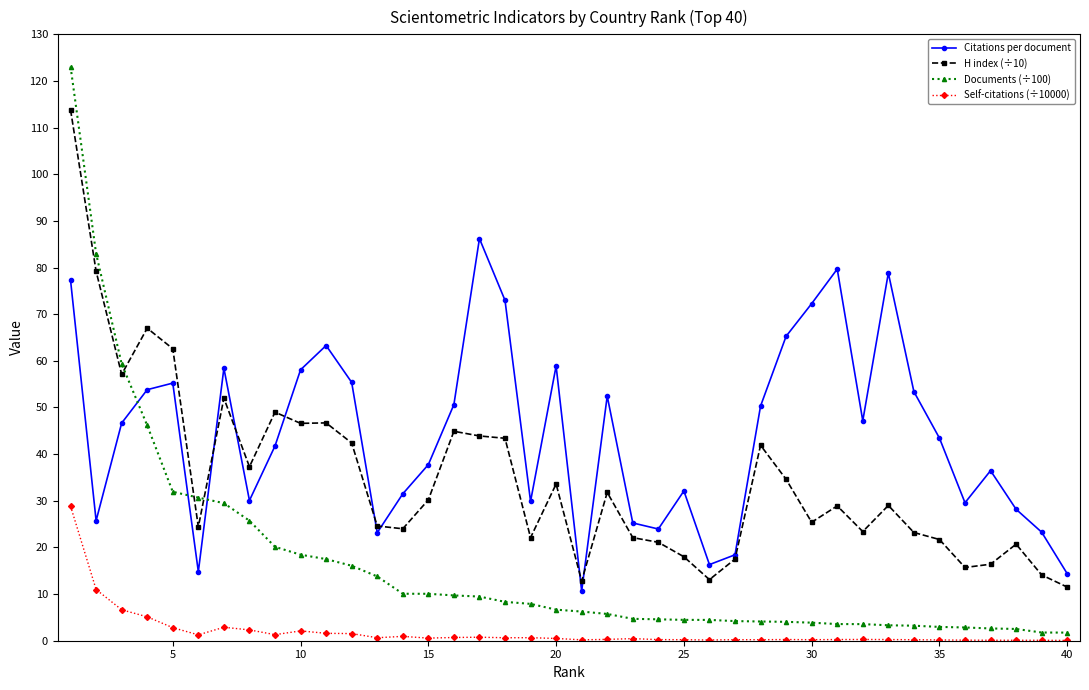

What is the value of the H index (÷10) point at the 23rd from the left?

22.1